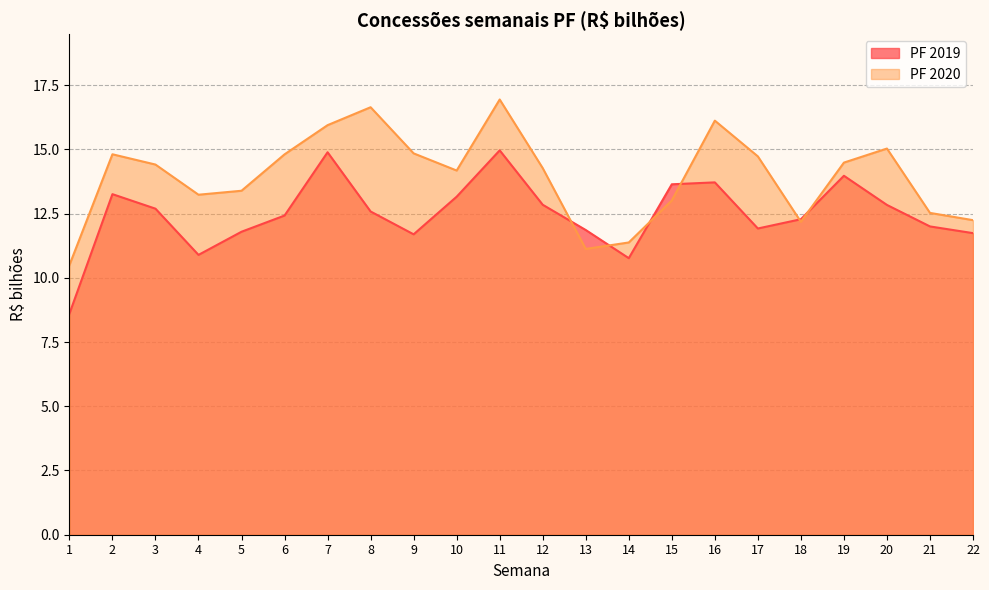

How many lines are shown in the chart?

2